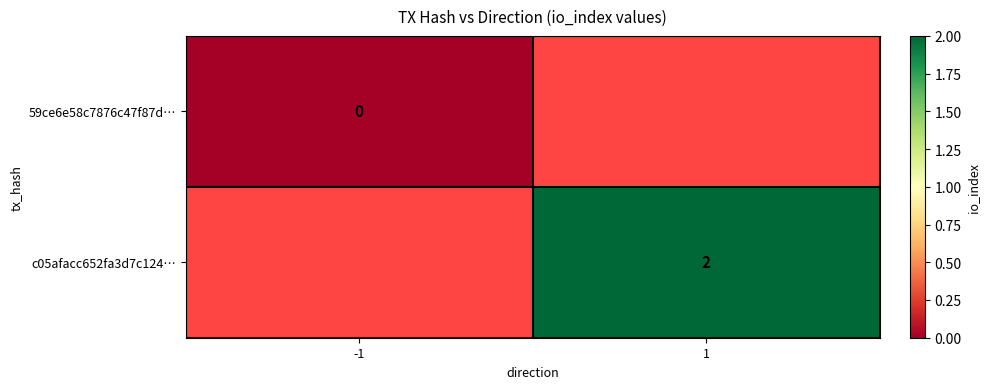

At which label does 59ce6e58c7876c47f87d… reach its minimum?

-1